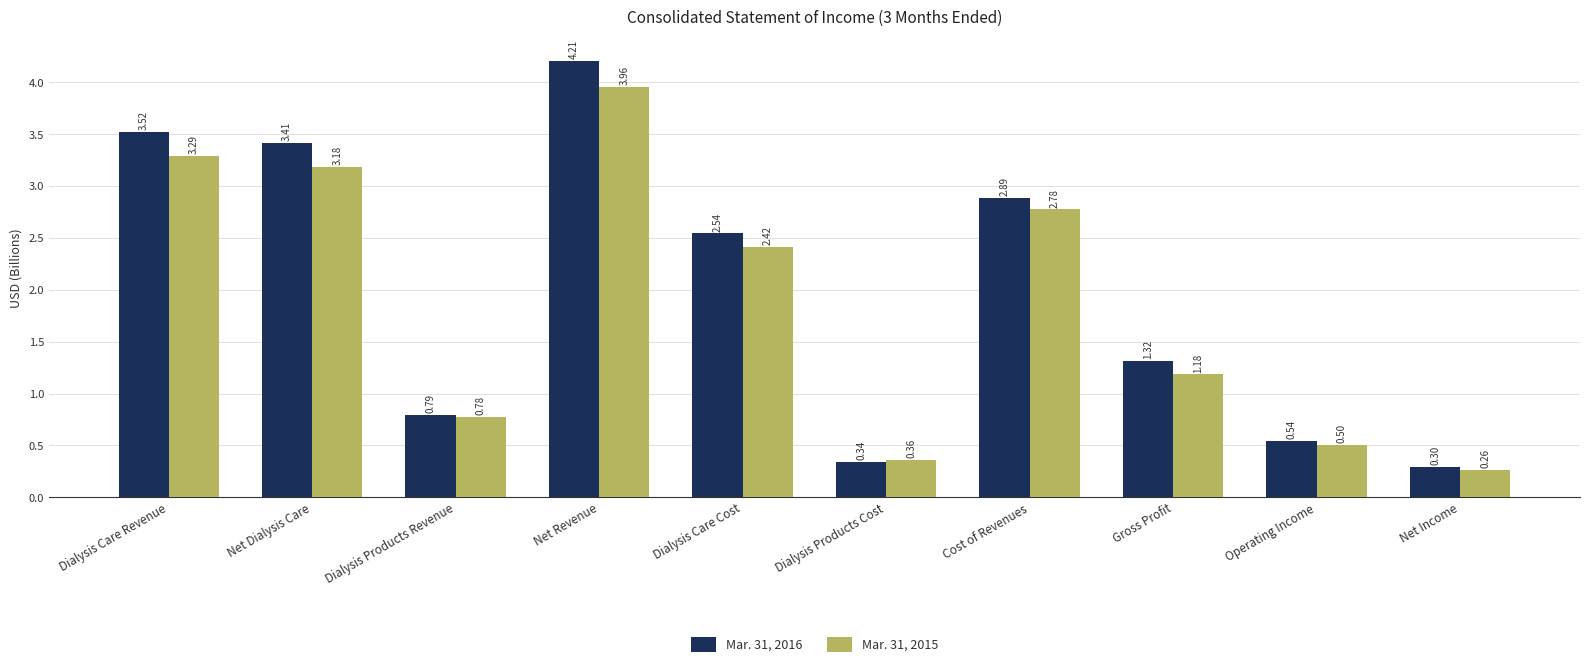

What is the difference between the maximum and second lowest values in the Mar. 31, 2015 series?

3.6